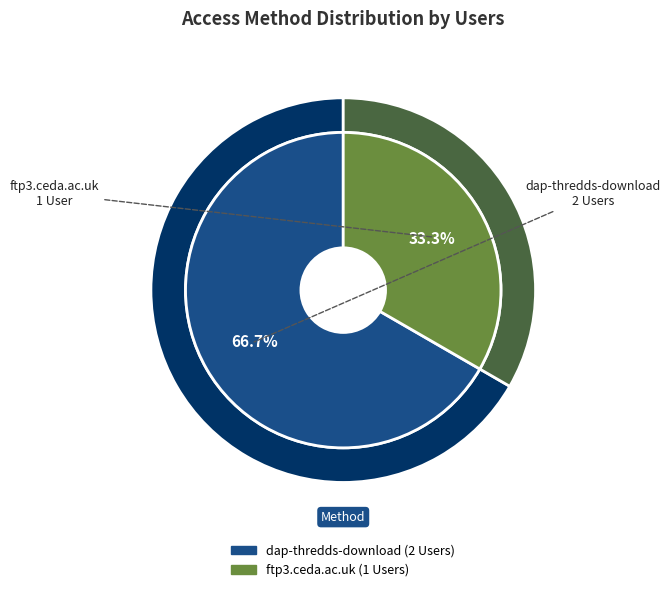

Is it true that ftp3.ceda.ac.uk is 40% of the pie?

False